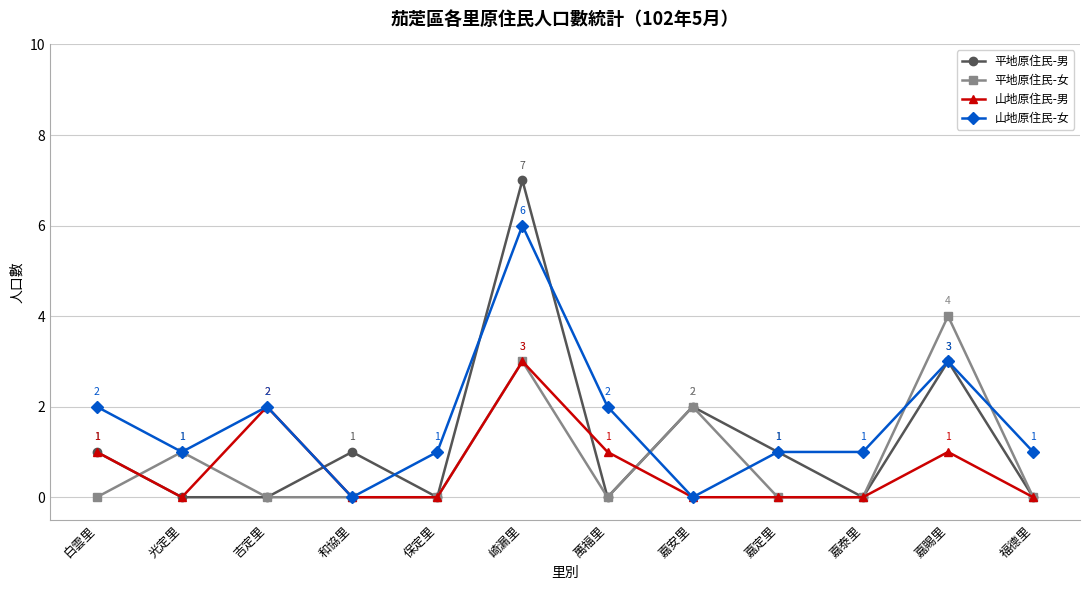

How many values in 山地原住民-男 are above zero?

5